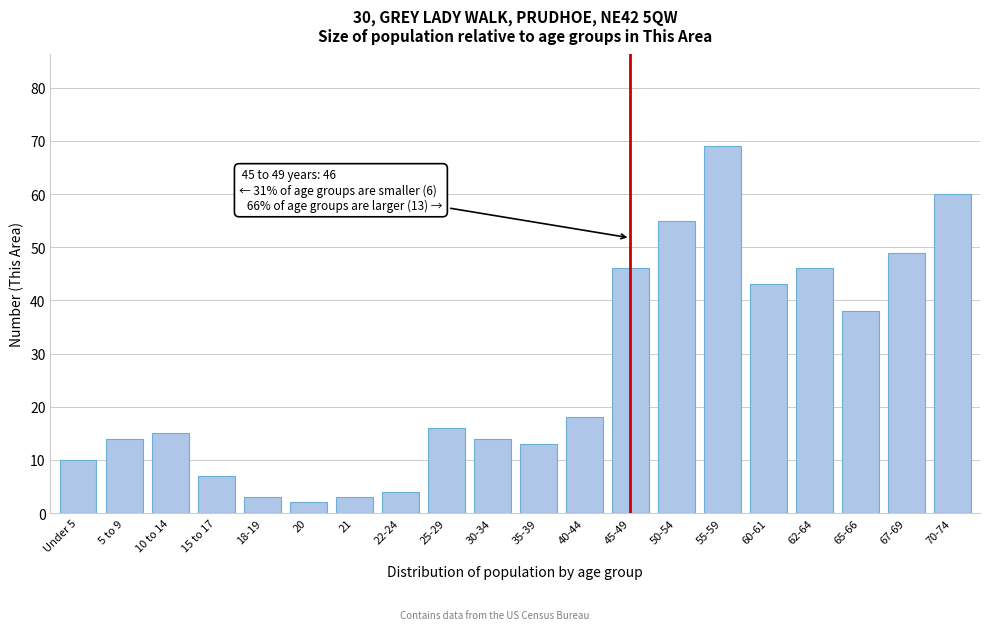

Reading left to right, extract all data points from this chart.

10	14	15	7	3	2	3	4	16	14	13	18	46	55	69	43	46	38	49	60